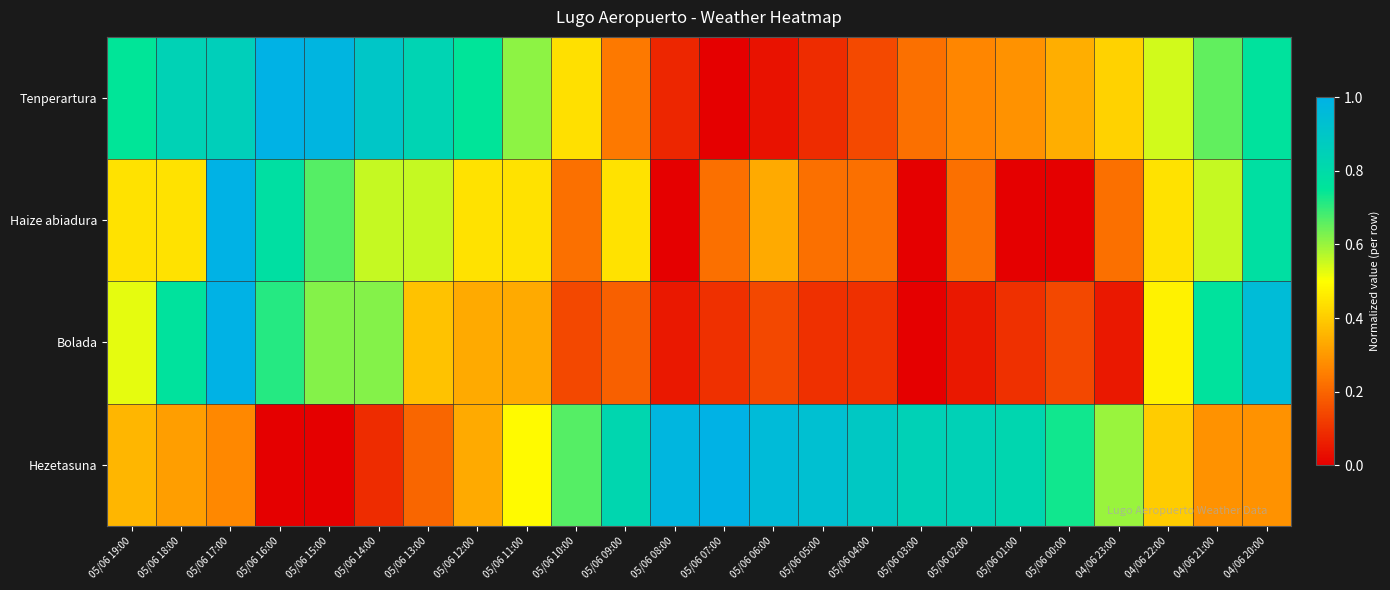

Reading left to right, list all the values displayed in this chart.

Tenperartura: 05/06 19:00=0.7	05/06 18:00=0.8	05/06 17:00=0.9	05/06 16:00=1.0	05/06 15:00=1.0	05/06 14:00=0.9	05/06 13:00=0.8	05/06 12:00=0.8	05/06 11:00=0.6	05/06 10:00=0.4	05/06 09:00=0.2	05/06 08:00=0.1	05/06 07:00=0.0	05/06 06:00=0.0	05/06 05:00=0.1	05/06 04:00=0.1	05/06 03:00=0.2	05/06 02:00=0.3	05/06 01:00=0.3	05/06 00:00=0.3	04/06 23:00=0.4	04/06 22:00=0.5	04/06 21:00=0.7	04/06 20:00=0.8
Haize abiadura: 05/06 19:00=0.4	05/06 18:00=0.4	05/06 17:00=1.0	05/06 16:00=0.8	05/06 15:00=0.7	05/06 14:00=0.6	05/06 13:00=0.6	05/06 12:00=0.4	05/06 11:00=0.4	05/06 10:00=0.2	05/06 09:00=0.4	05/06 08:00=0.0	05/06 07:00=0.2	05/06 06:00=0.3	05/06 05:00=0.2	05/06 04:00=0.2	05/06 03:00=0.0	05/06 02:00=0.2	05/06 01:00=0.0	05/06 00:00=0.0	04/06 23:00=0.2	04/06 22:00=0.4	04/06 21:00=0.6	04/06 20:00=0.8
Bolada: 05/06 19:00=0.5	05/06 18:00=0.8	05/06 17:00=1.0	05/06 16:00=0.7	05/06 15:00=0.6	05/06 14:00=0.6	05/06 13:00=0.4	05/06 12:00=0.3	05/06 11:00=0.3	05/06 10:00=0.1	05/06 09:00=0.2	05/06 08:00=0.0	05/06 07:00=0.1	05/06 06:00=0.1	05/06 05:00=0.1	05/06 04:00=0.1	05/06 03:00=0.0	05/06 02:00=0.0	05/06 01:00=0.1	05/06 00:00=0.1	04/06 23:00=0.0	04/06 22:00=0.5	04/06 21:00=0.8	04/06 20:00=1.0
Hezetasuna: 05/06 19:00=0.4	05/06 18:00=0.3	05/06 17:00=0.3	05/06 16:00=0.0	05/06 15:00=0.0	05/06 14:00=0.1	05/06 13:00=0.2	05/06 12:00=0.3	05/06 11:00=0.5	05/06 10:00=0.7	05/06 09:00=0.8	05/06 08:00=1.0	05/06 07:00=1.0	05/06 06:00=1.0	05/06 05:00=0.9	05/06 04:00=0.9	05/06 03:00=0.8	05/06 02:00=0.8	05/06 01:00=0.8	05/06 00:00=0.7	04/06 23:00=0.6	04/06 22:00=0.4	04/06 21:00=0.3	04/06 20:00=0.3